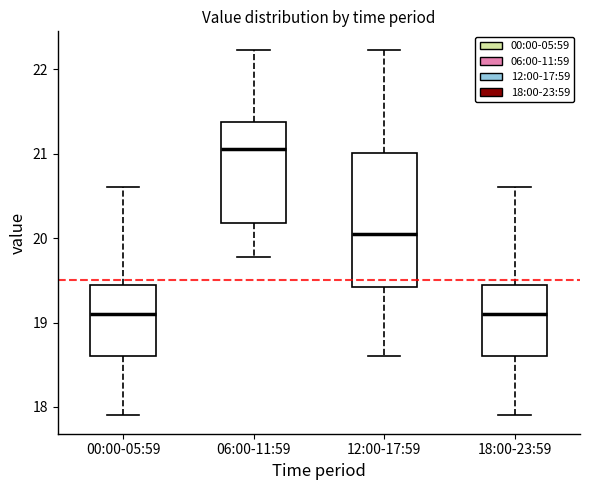

Which box is the tallest, from its lower edge to its upper edge?

12:00-17:59